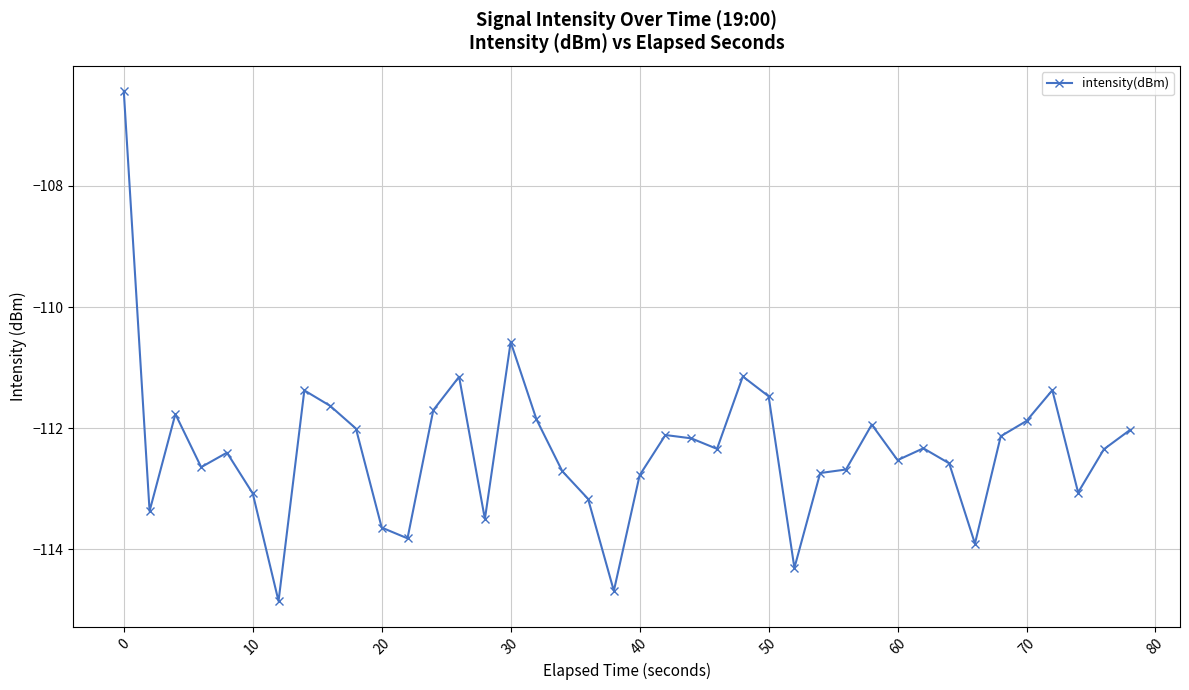

What is the maximum value shown in the chart?

-106.4